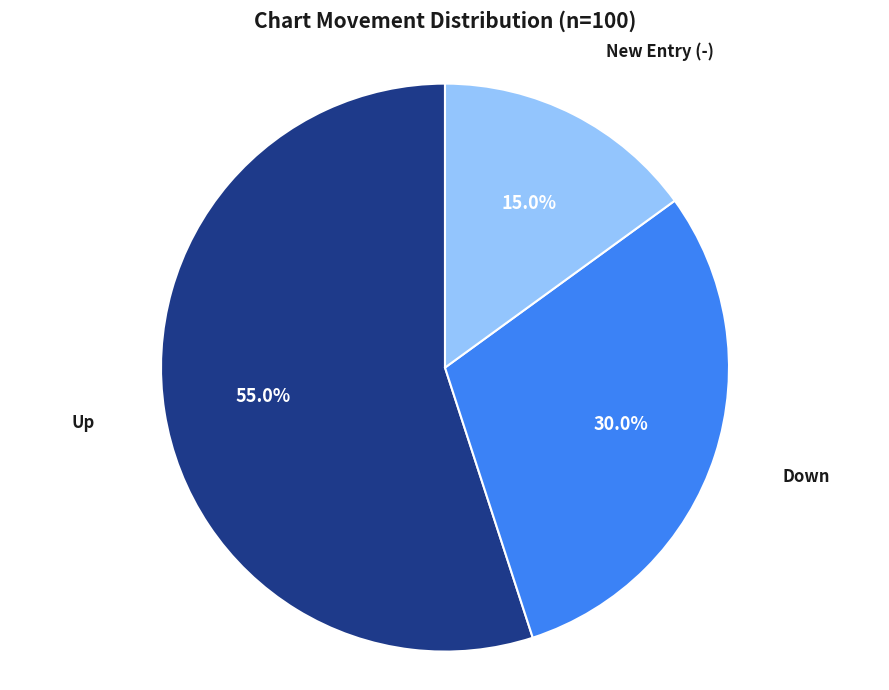

What is the total percentage of Up and Down?

85.0%